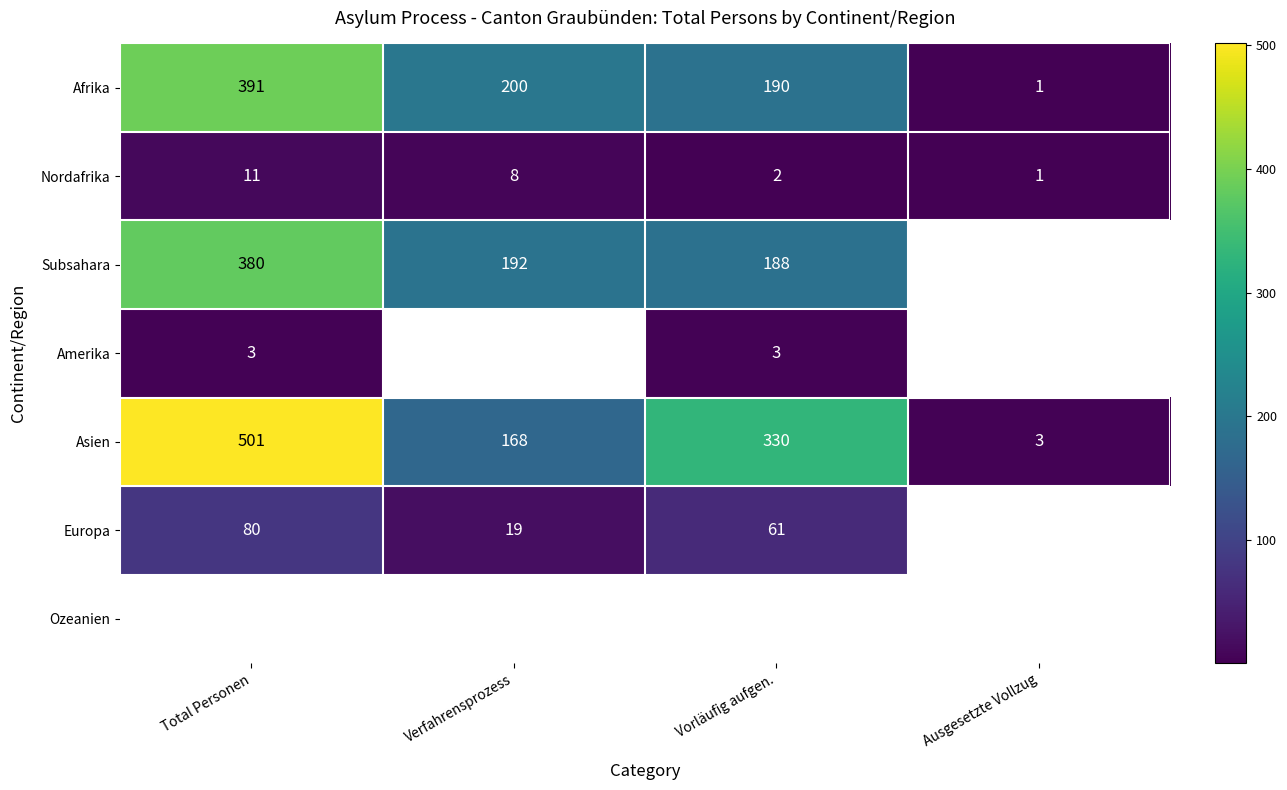

True or false: Europa has a value of 31 at Verfahrensprozess.

False